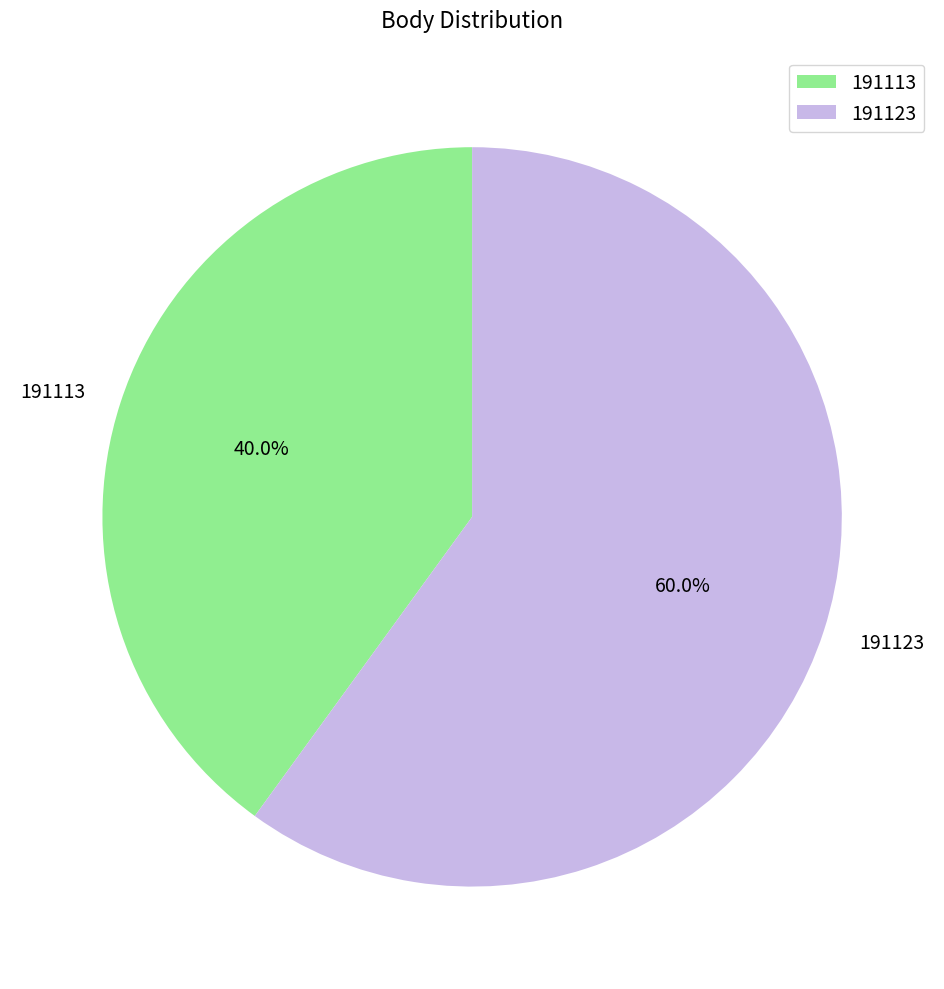

To the nearest percent, what percentage of the pie is 191123?

60%